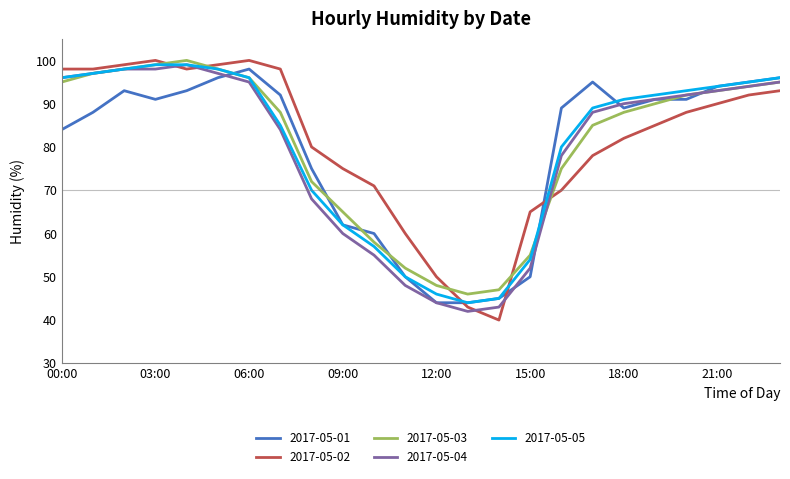

How many lines are shown in the chart?

5